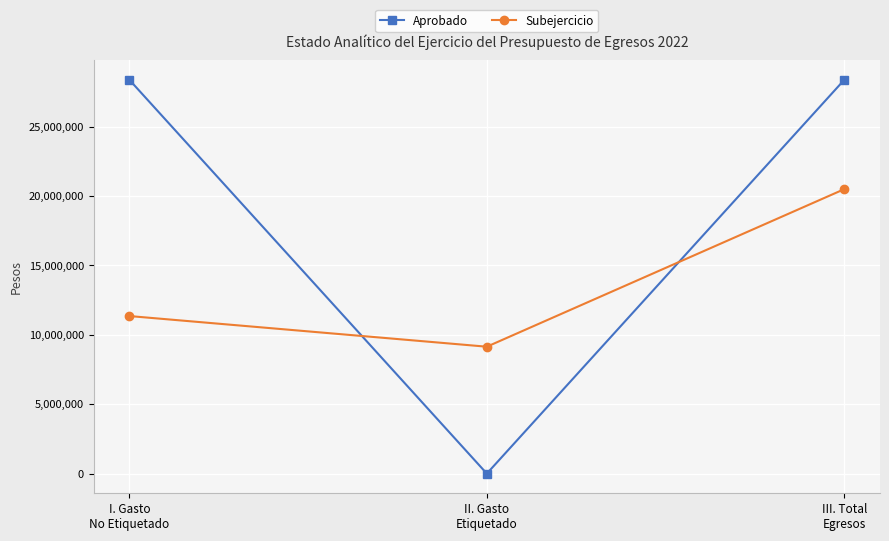

The Aprobado series shows 0.0 at II. Gasto
Etiquetado. True or false?

True